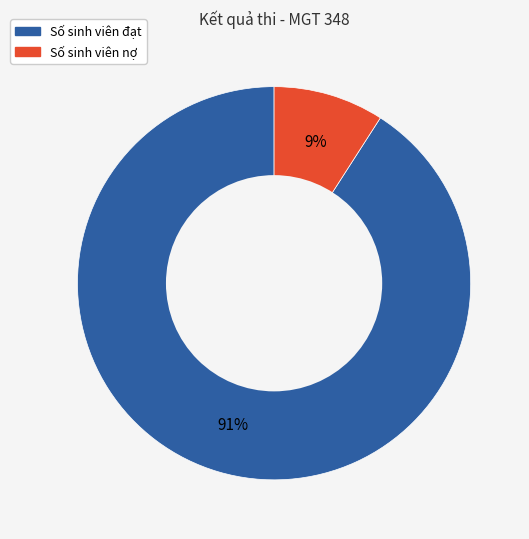

Which has a higher value, Số sinh viên nợ or Số sinh viên đạt?

Số sinh viên đạt